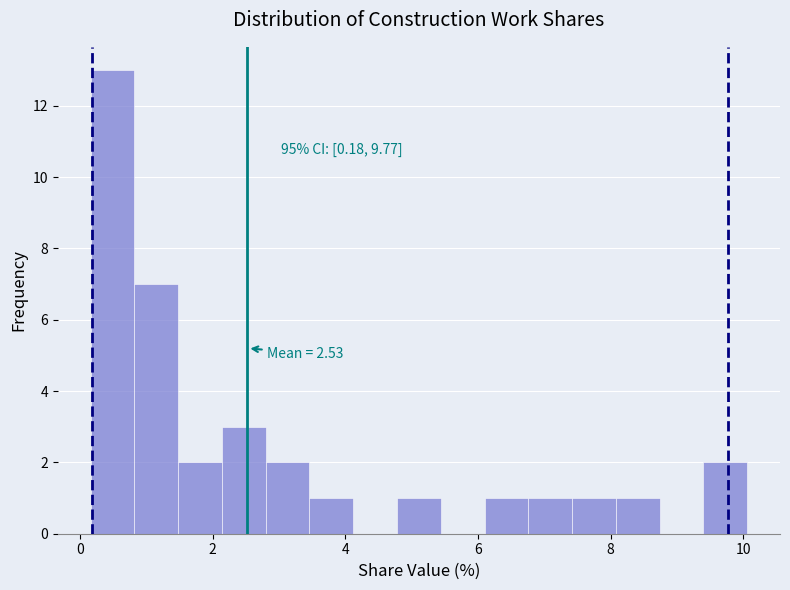

Read against the x-axis, roughly where is the centre of the tallest bar?

0.4